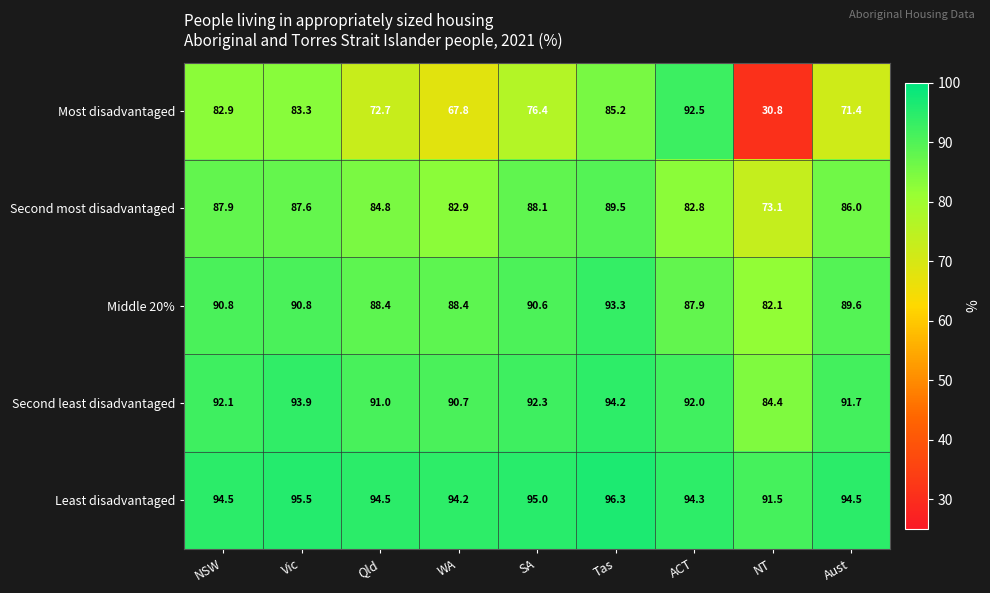

At which category is the sum across all series the highest?

Tas